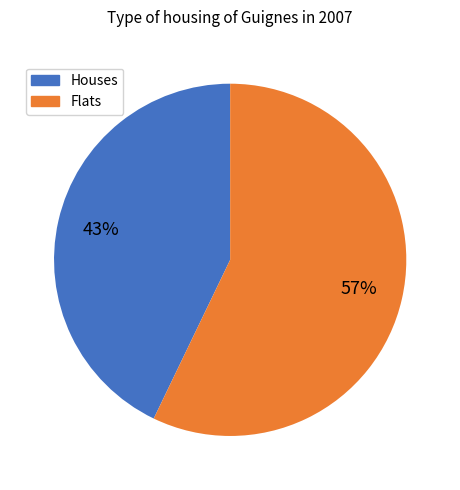

To the nearest percent, what is the average slice percentage?

50%